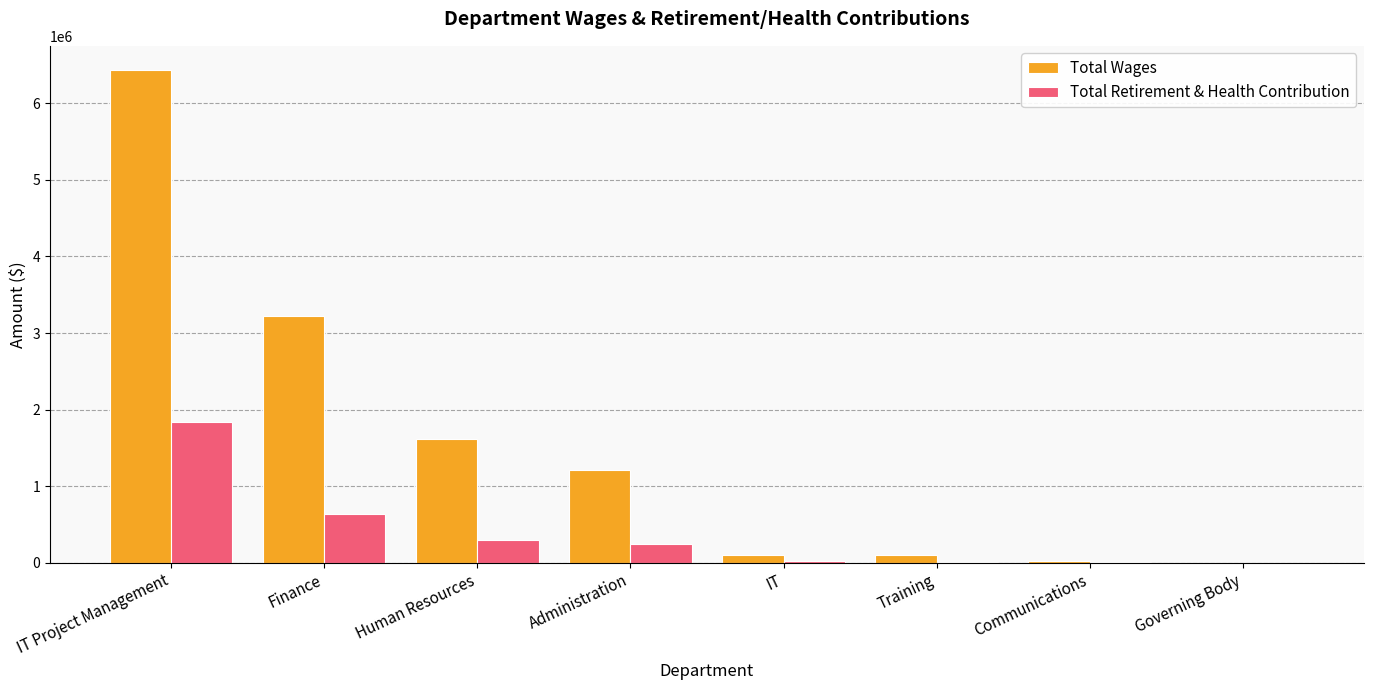

Which series has the largest total across all categories?

Total Wages